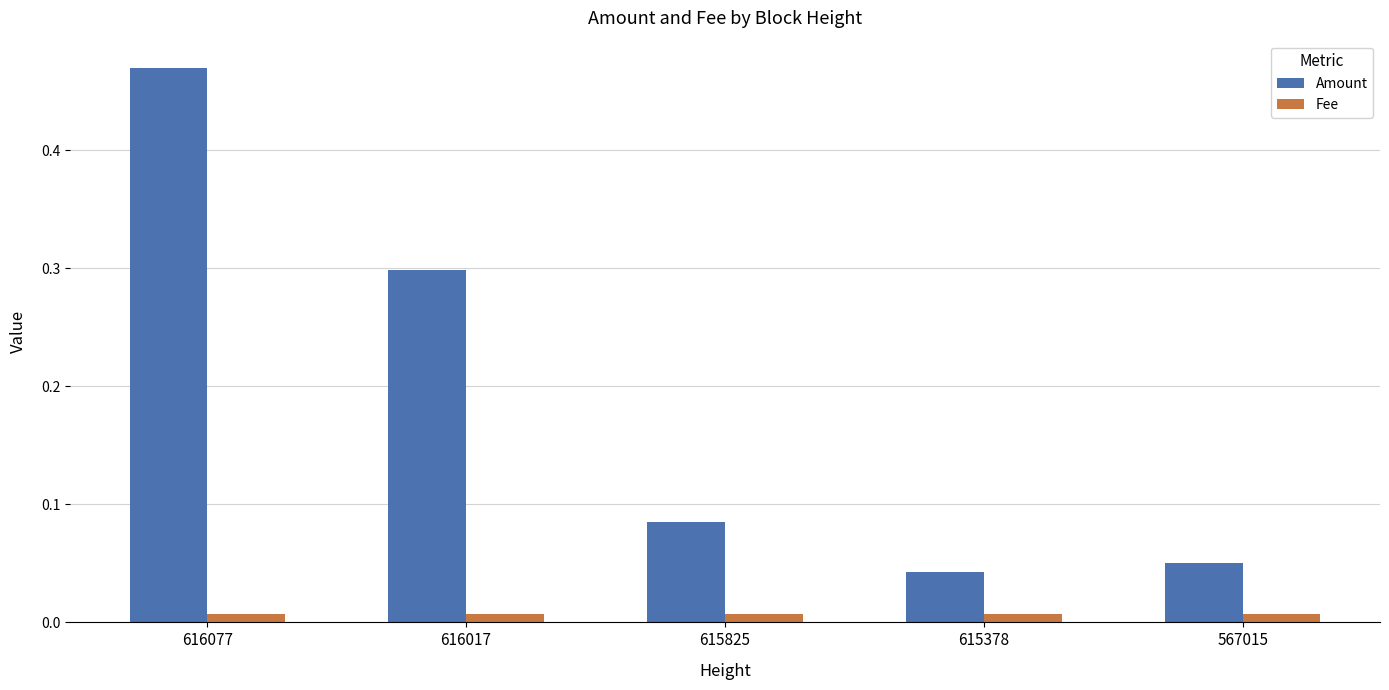

Between 616077 and 567015, which series saw the biggest shift?

Amount